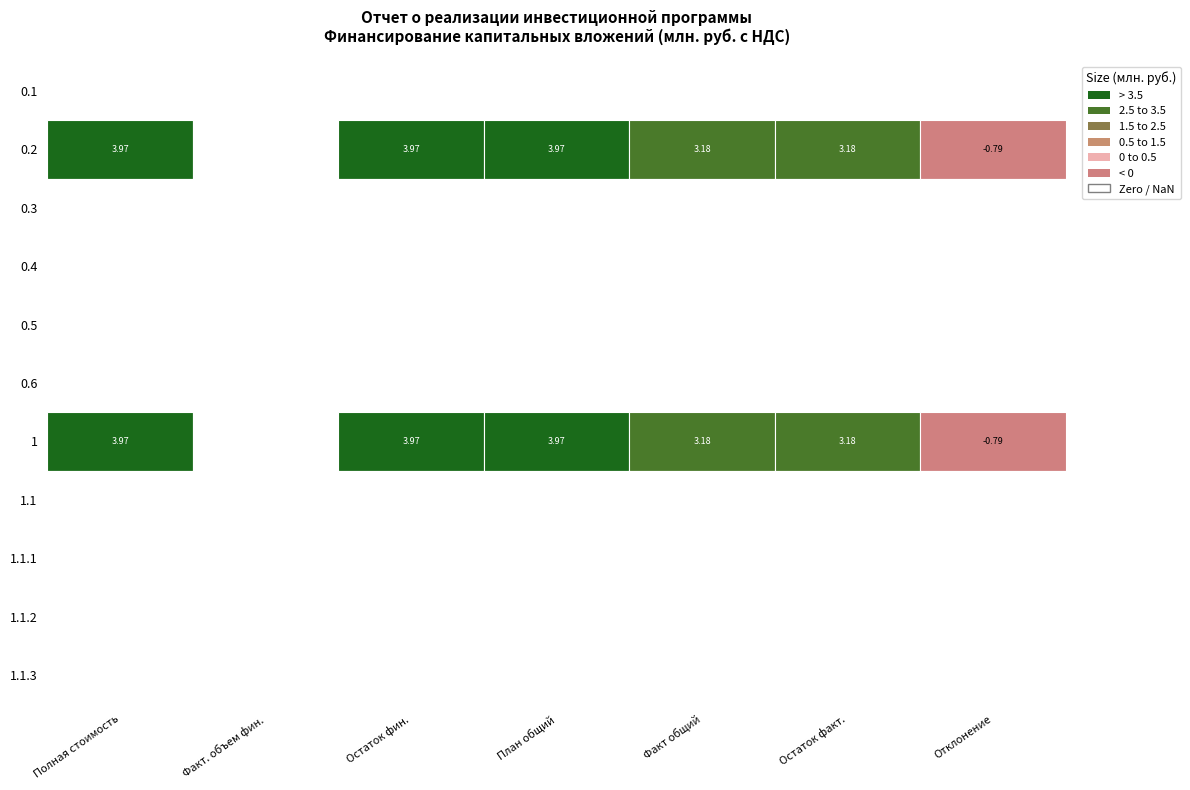

Which series has the largest range (max minus min)?

0.2